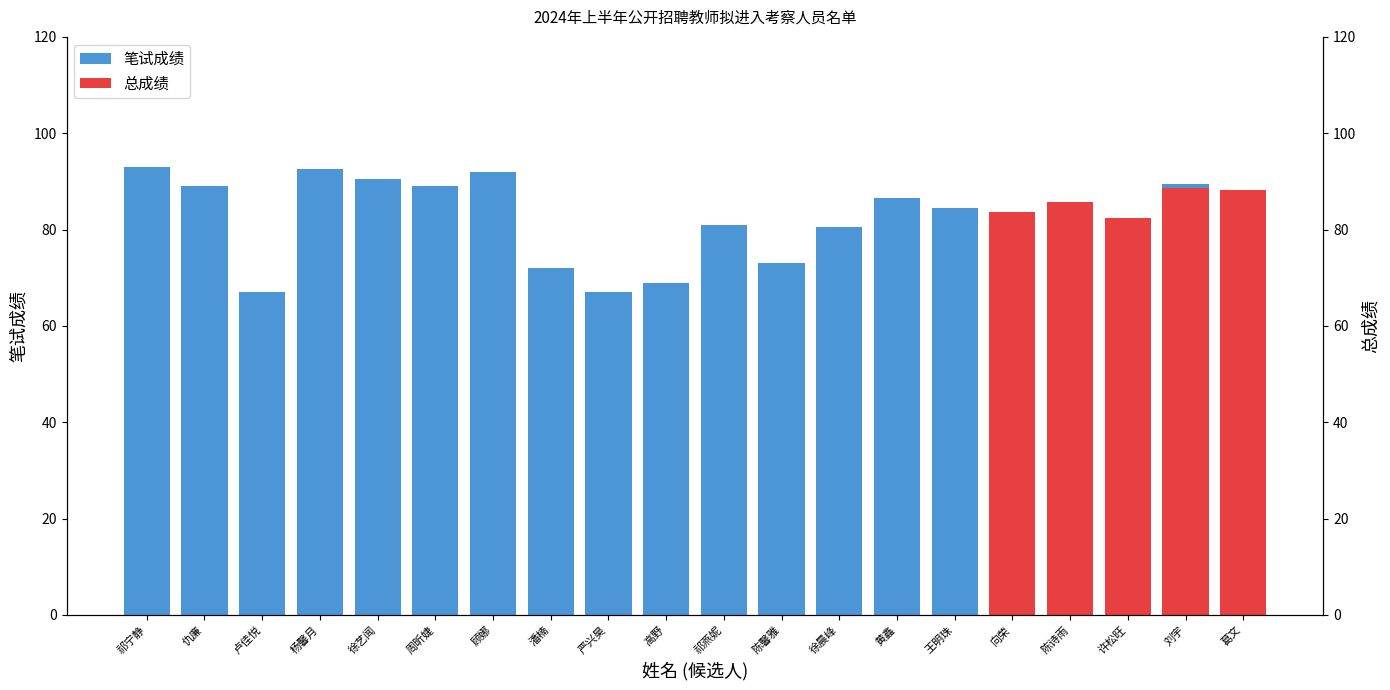

List the labels in order of 笔试成绩 value, smallest first.

许松旺, 卢佳悦, 严兴昊, 高野, 潘楠, 陈馨雅, 徐晨峰, 祁燕妮, 向荣, 王明珠, 陈诗雨, 葛文, 黄鑫, 仇廉, 周昕婕, 刘宇, 徐艺闻, 顾娜, 杨馨月, 祁宁静